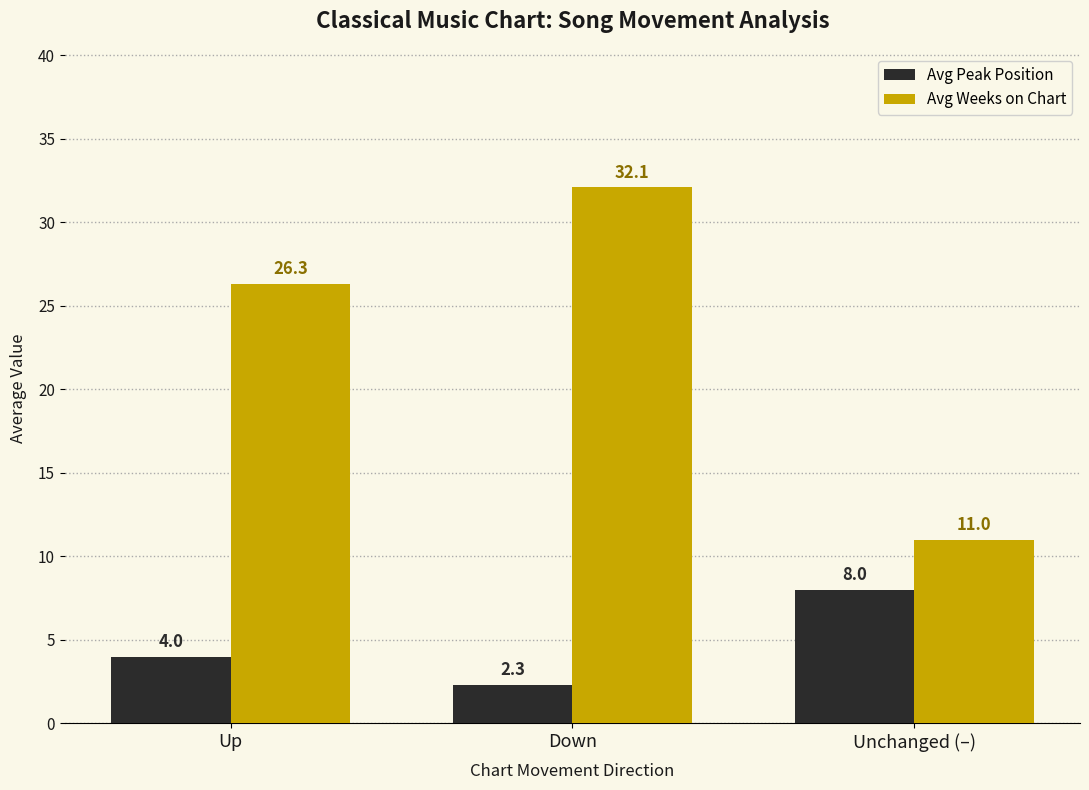

Reading left to right, extract all data points from this chart.

Avg Peak Position: Up=4.0	Down=2.3	Unchanged (–)=8.0
Avg Weeks on Chart: Up=26.3	Down=32.1	Unchanged (–)=11.0